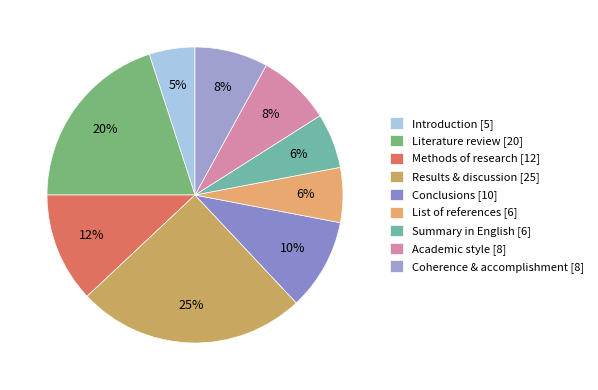

What percentage is the Academic style slice, to the nearest percent?

8%